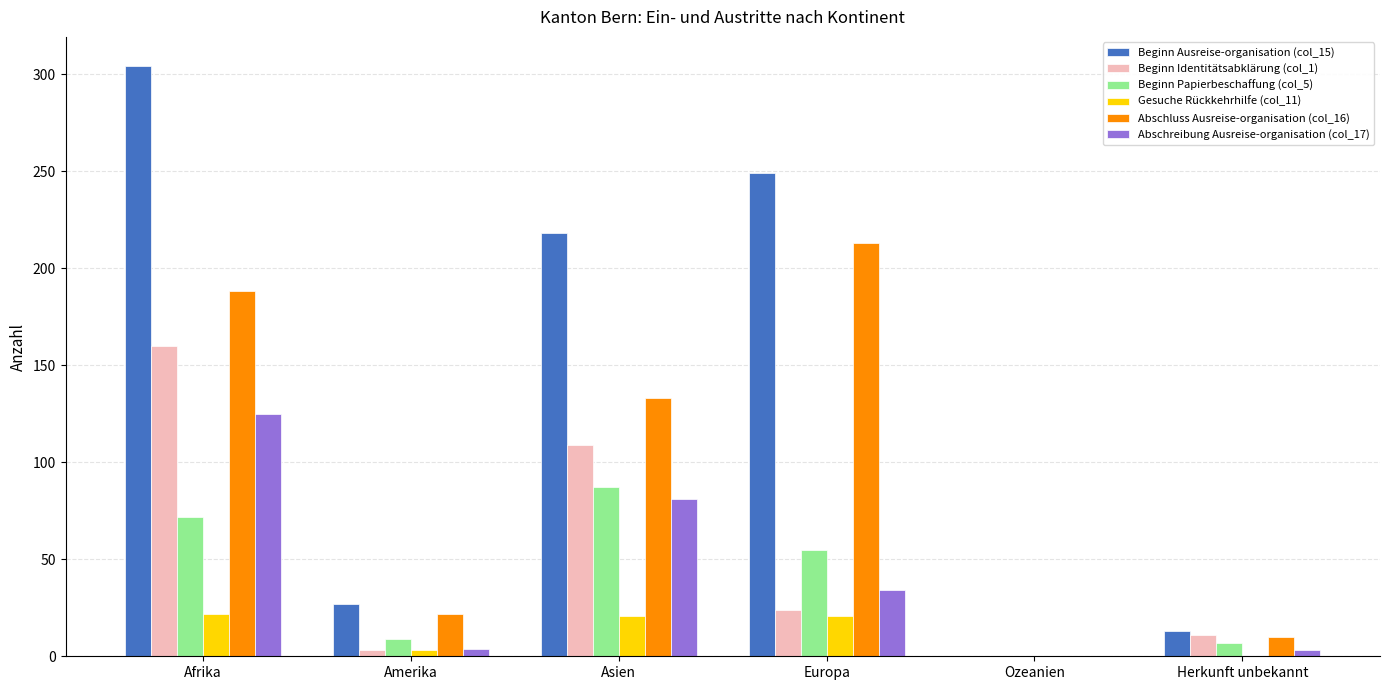

Where does the Beginn Papierbeschaffung (col_5) series first go above 55?

Afrika